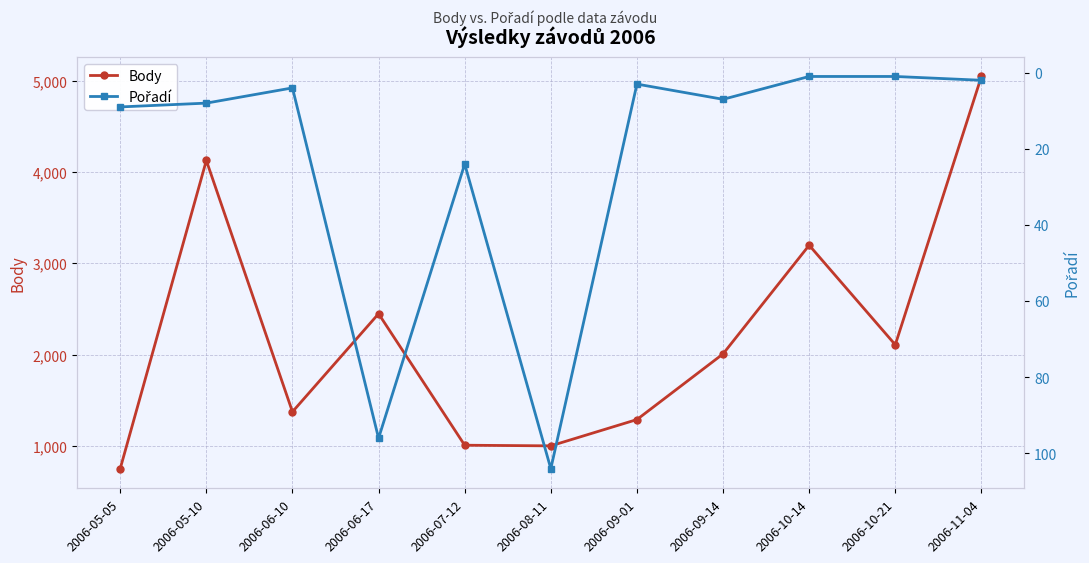

Is the value of Pořadí at 2006-09-14 greater than the value of Body at 2006-08-11?

No